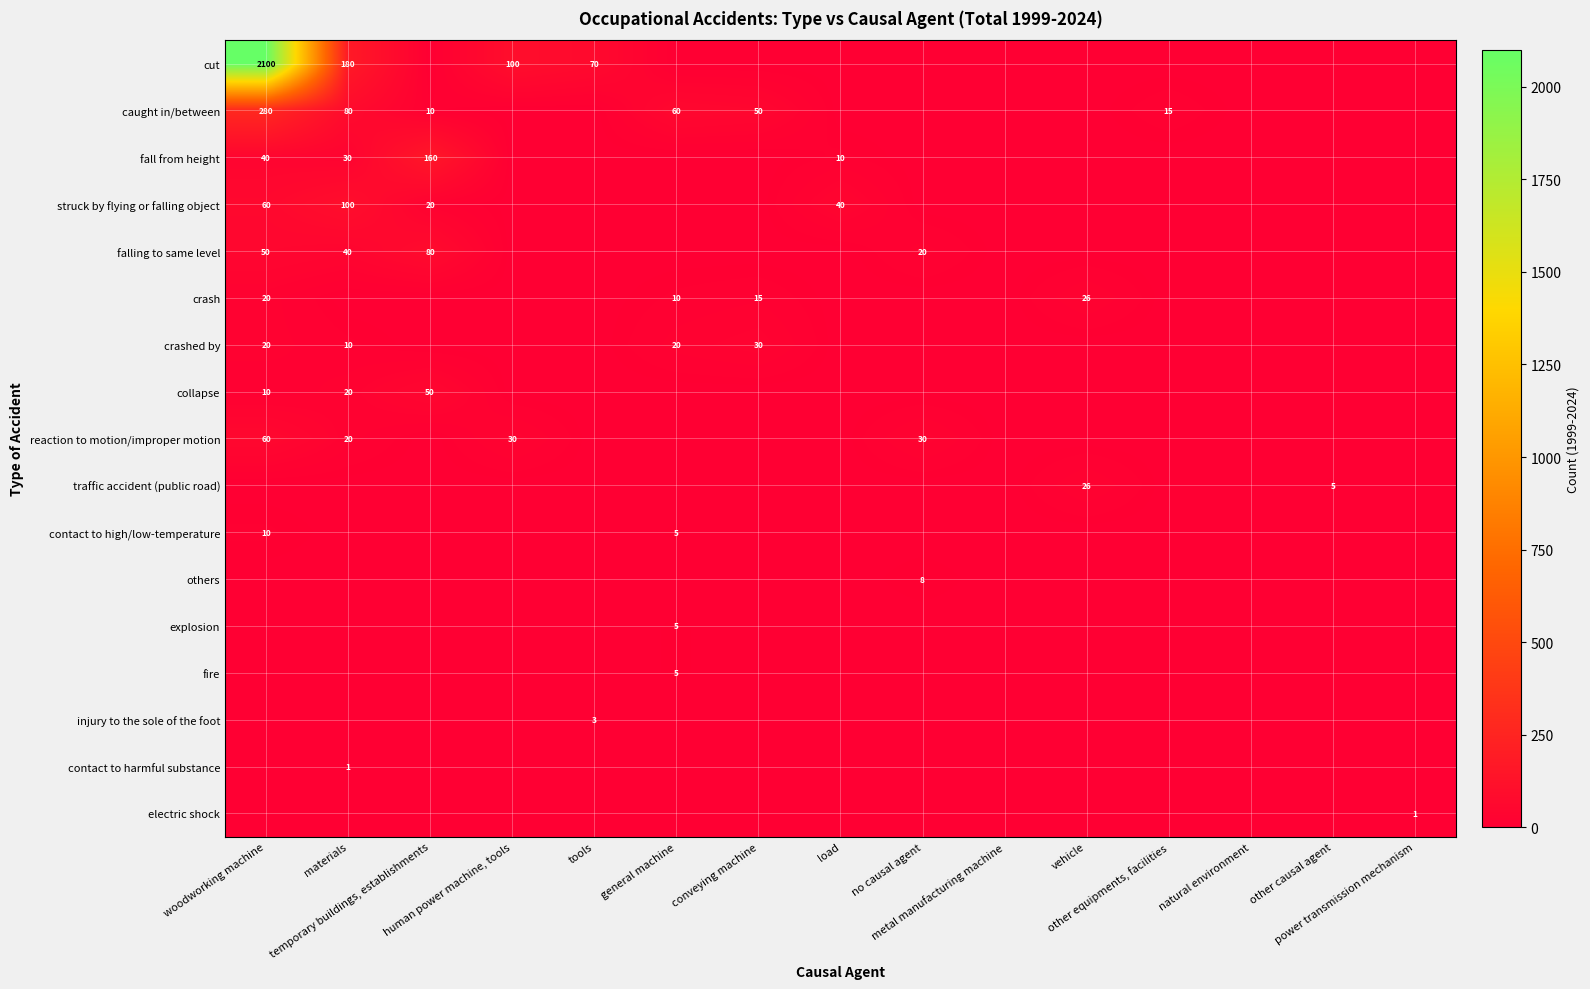

Which series has the largest range (max minus min)?

cut